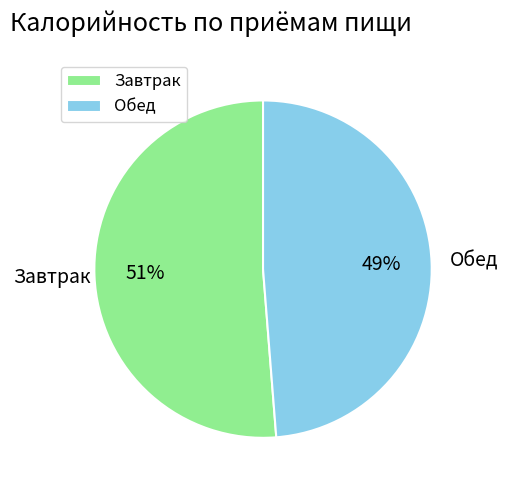

Count the number of slices in the pie.

2